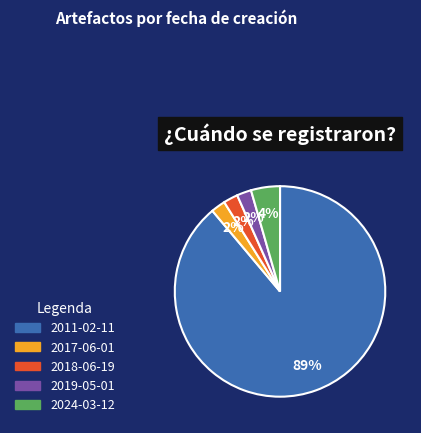

To the nearest percent, what is the combined percentage of 2019-05-01 and 2018-06-19?

4%